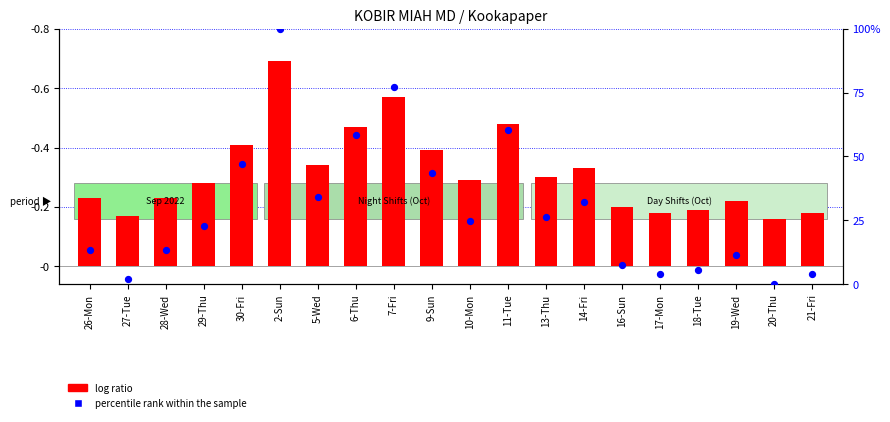

Which series contains the highest Y value?

percentile rank within the sample